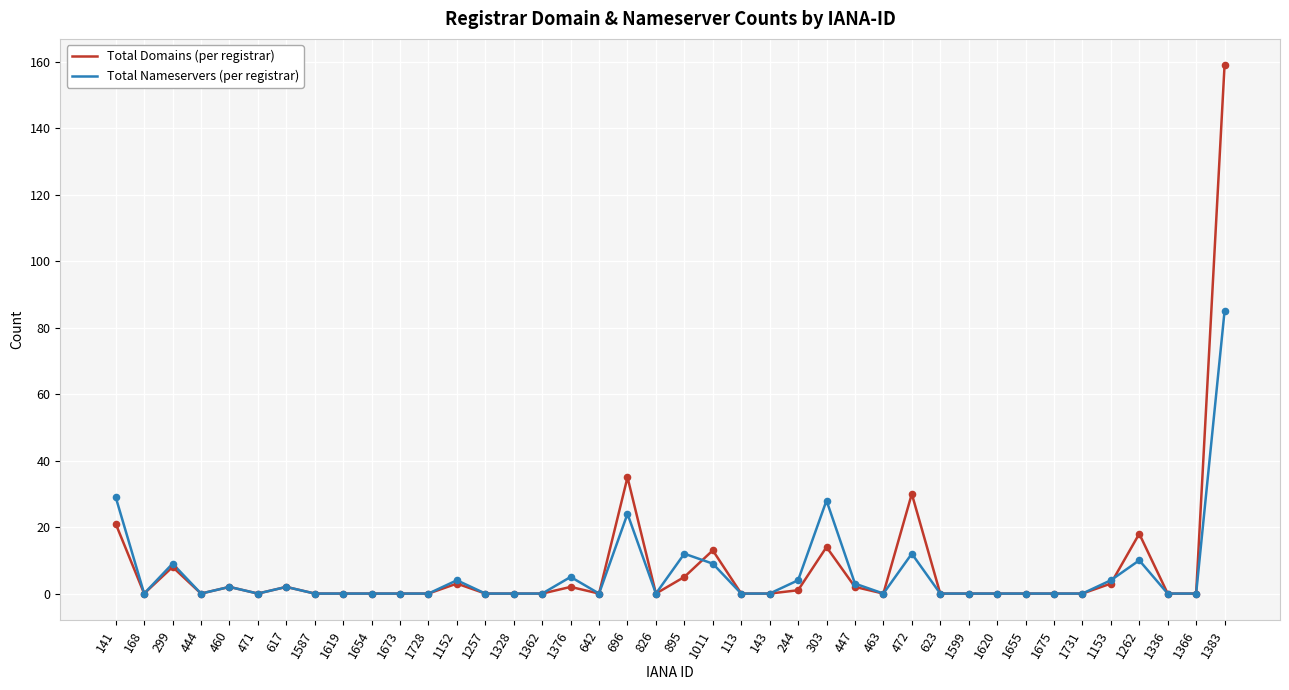

Which series has the largest range (max minus min)?

Total Domains (per registrar)